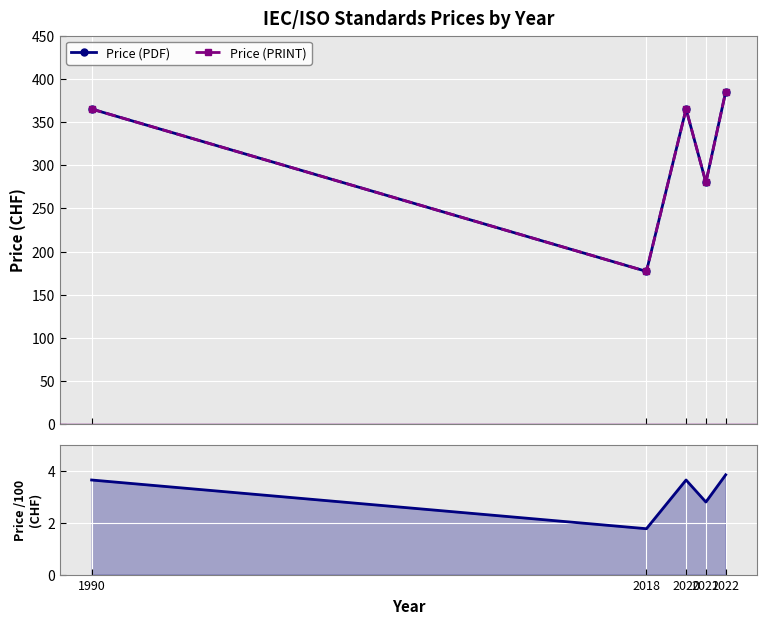

Which series changed the most between 1990 and 2020?

Price (PDF)